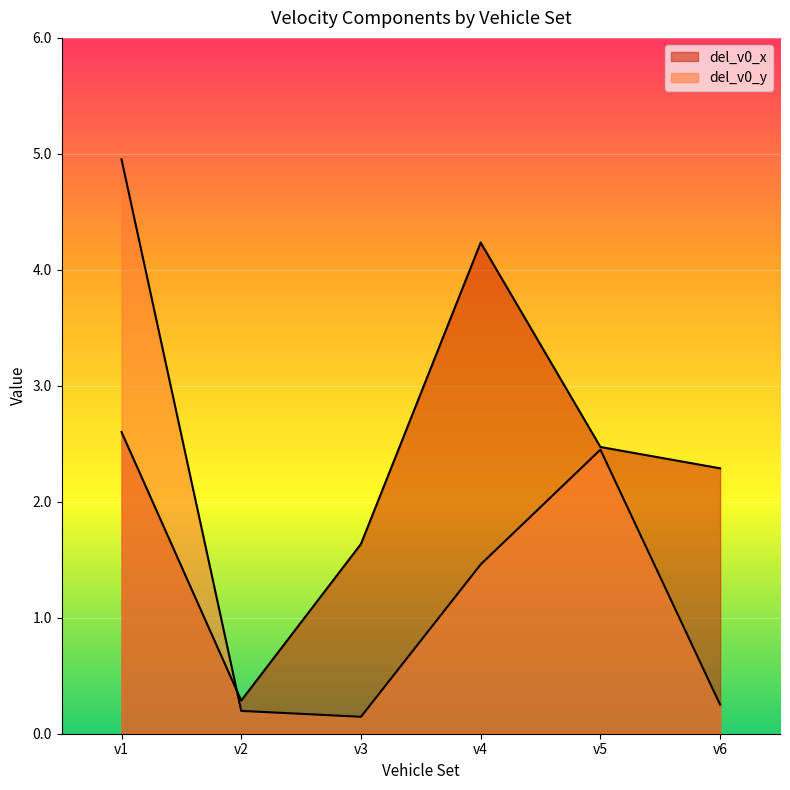

Which has a higher value, v2 or v1?

v1